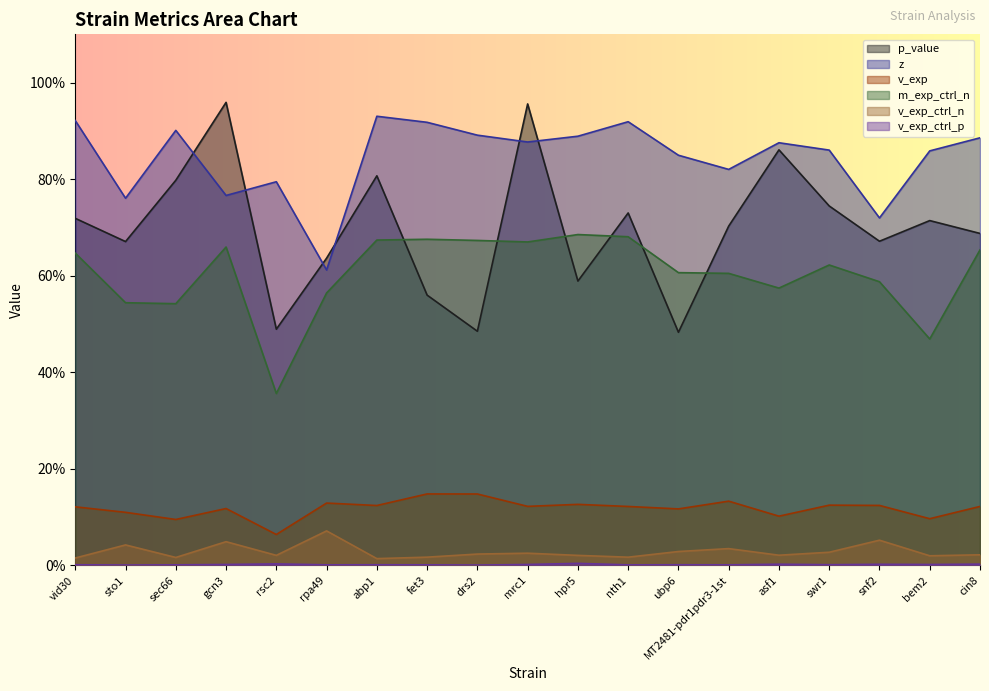

What is the label of the 1st point from the left?

vid30